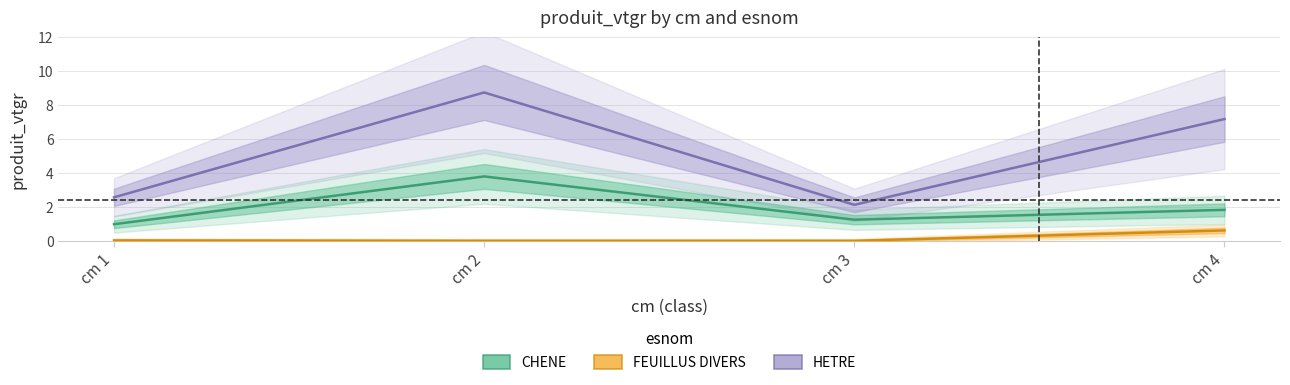

True or false: FEUILLUS DIVERS and HETRE intersect in this chart.

False